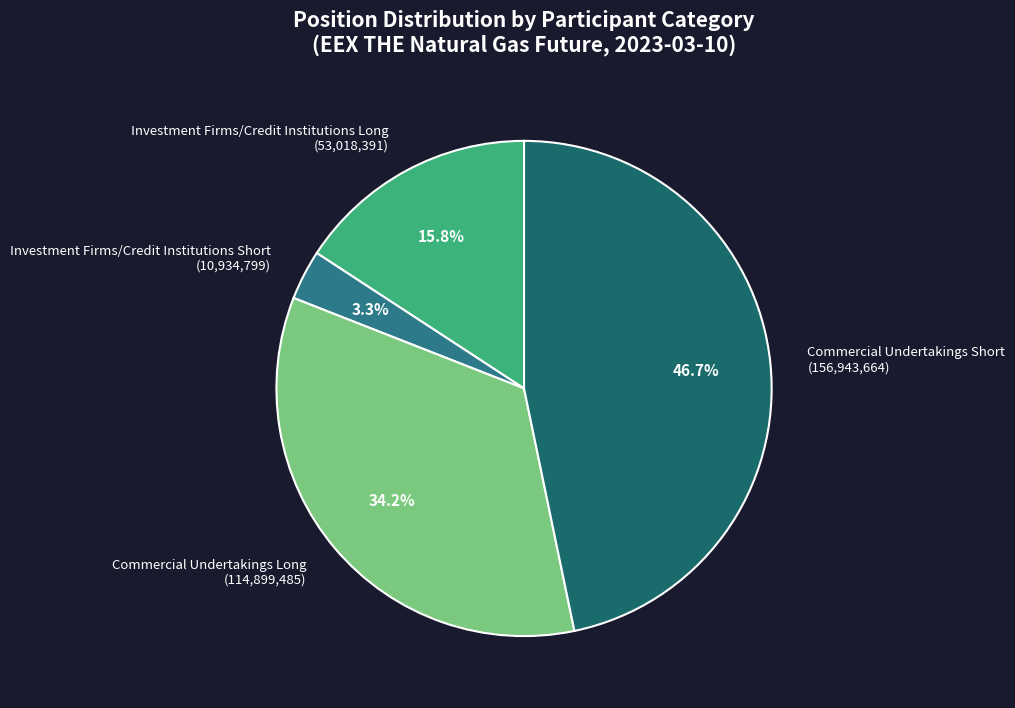

Which slice is the largest?

Commercial Undertakings Short (156,943,664)